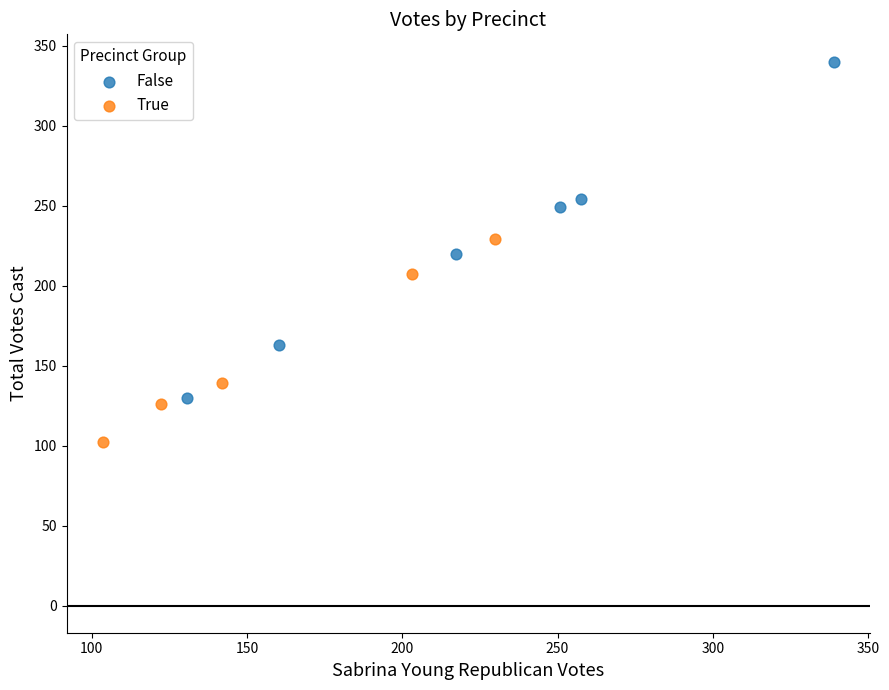

Which series reaches the maximum Y coordinate?

False